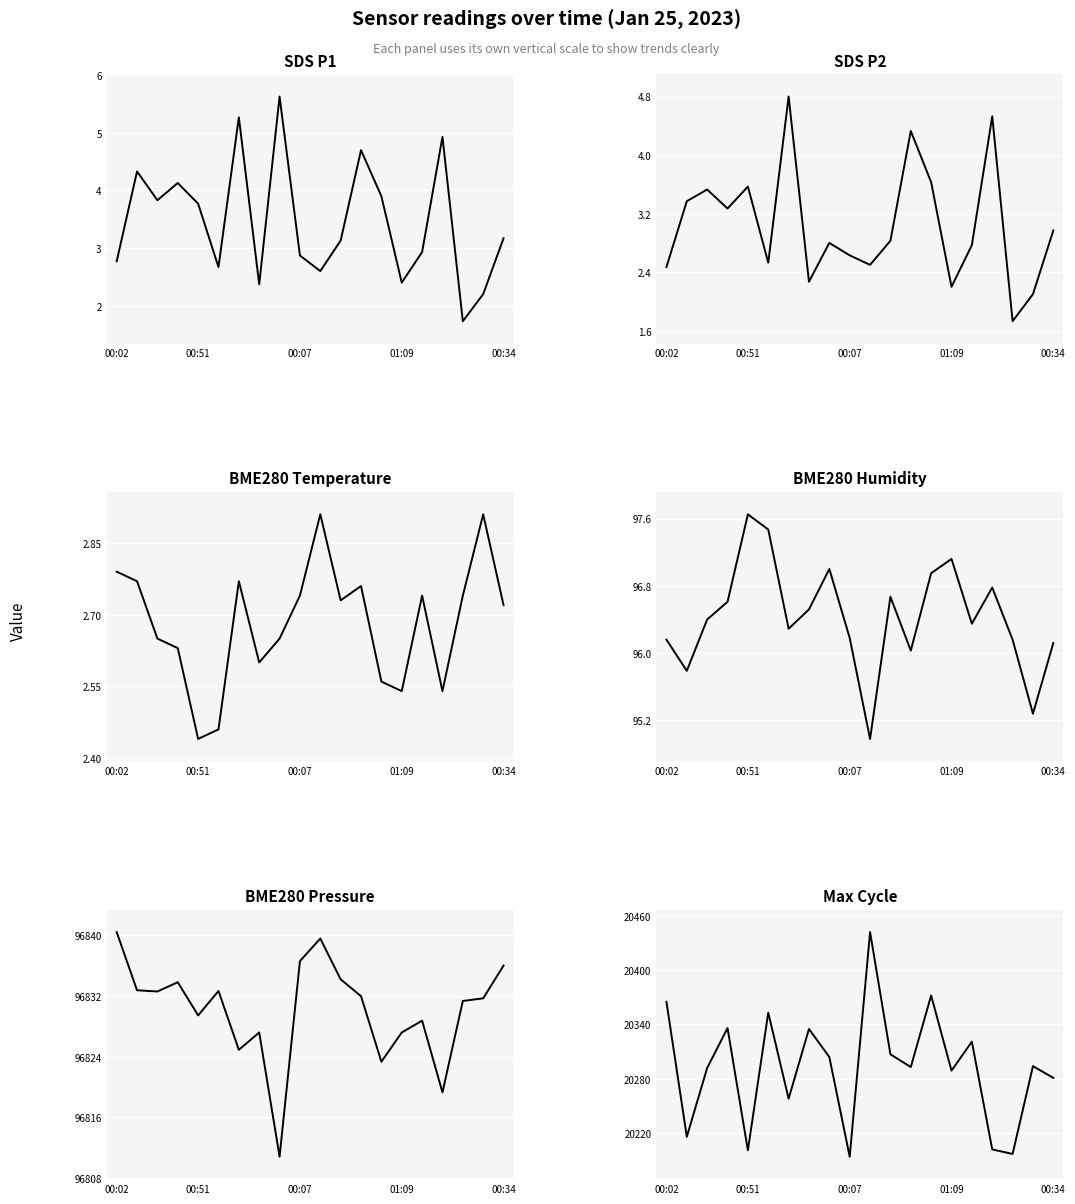

How many categories are shown in the chart?

20